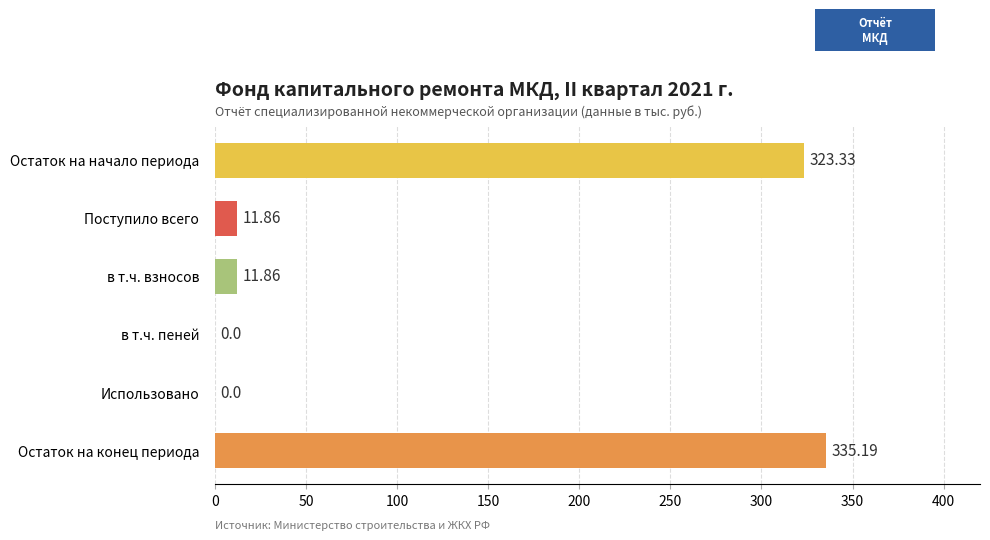

Which has a higher value, в т.ч. взносов or Использовано?

в т.ч. взносов